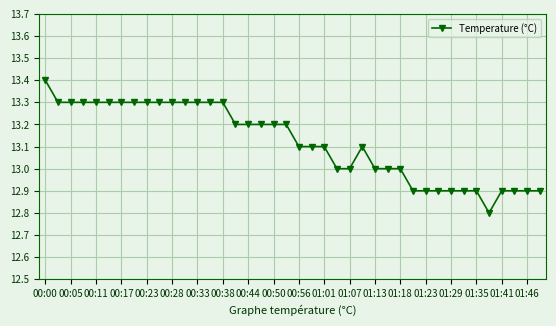

What is the difference between the second highest and minimum values?

0.5